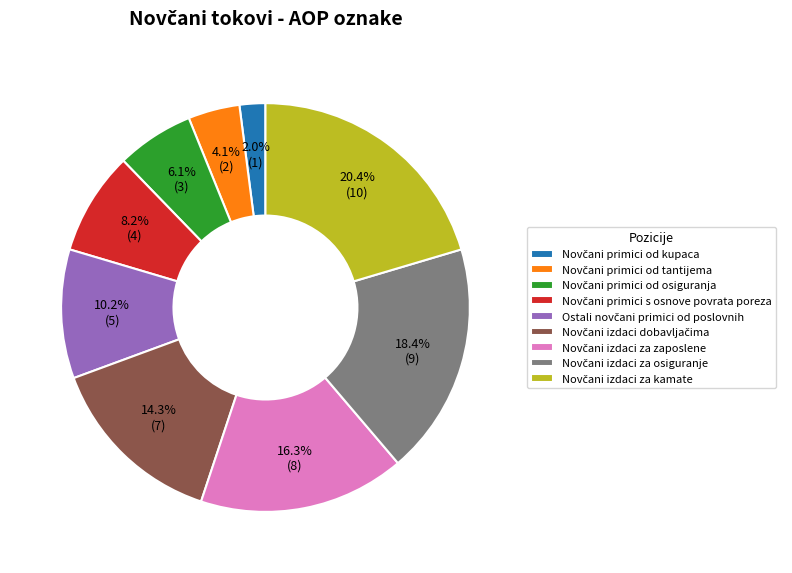

Does any single category account for the majority?

No